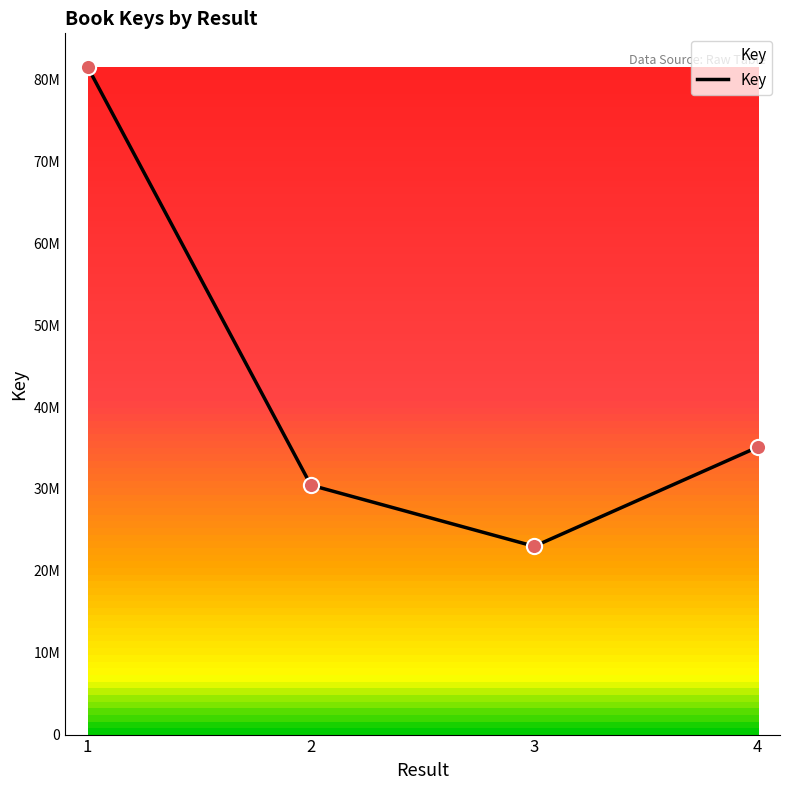

Which has a higher value, 2 or 4?

4